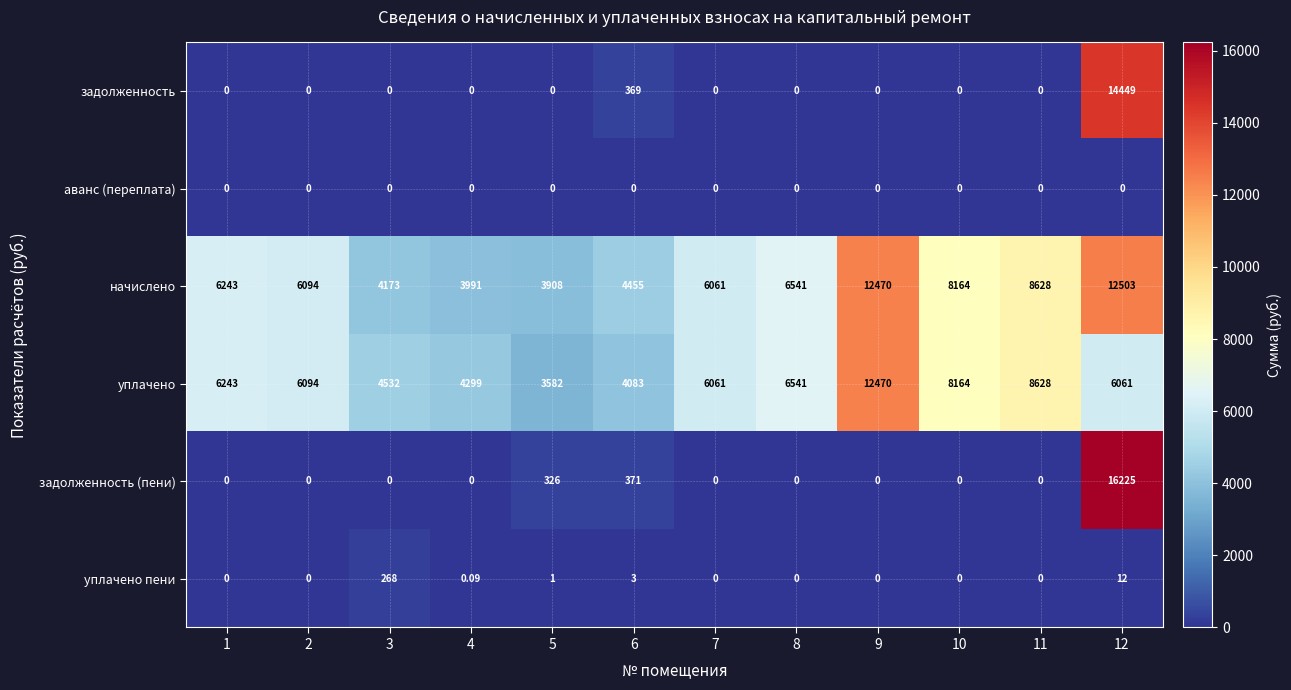

Which series has the largest range (max minus min)?

задолженность (пени)